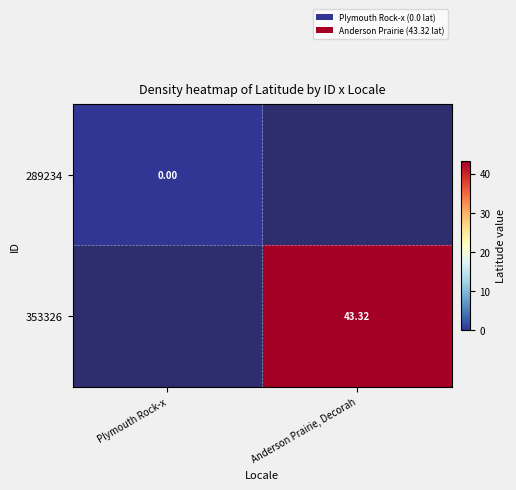

The value of 289234 at Plymouth Rock-x is 0.0. True or false?

True